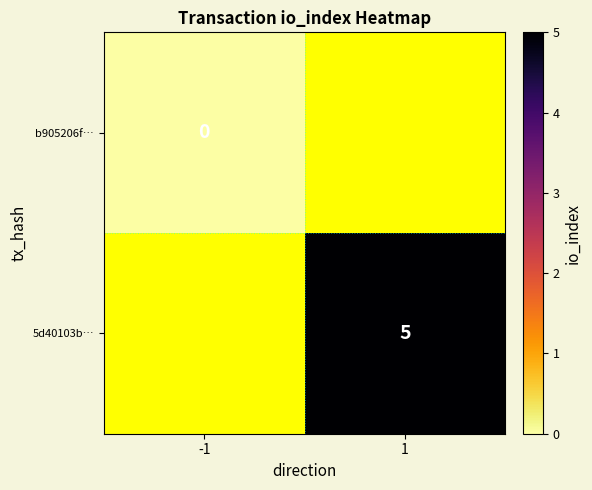

Is it true that 5d40103b… equals 9 at 1?

False